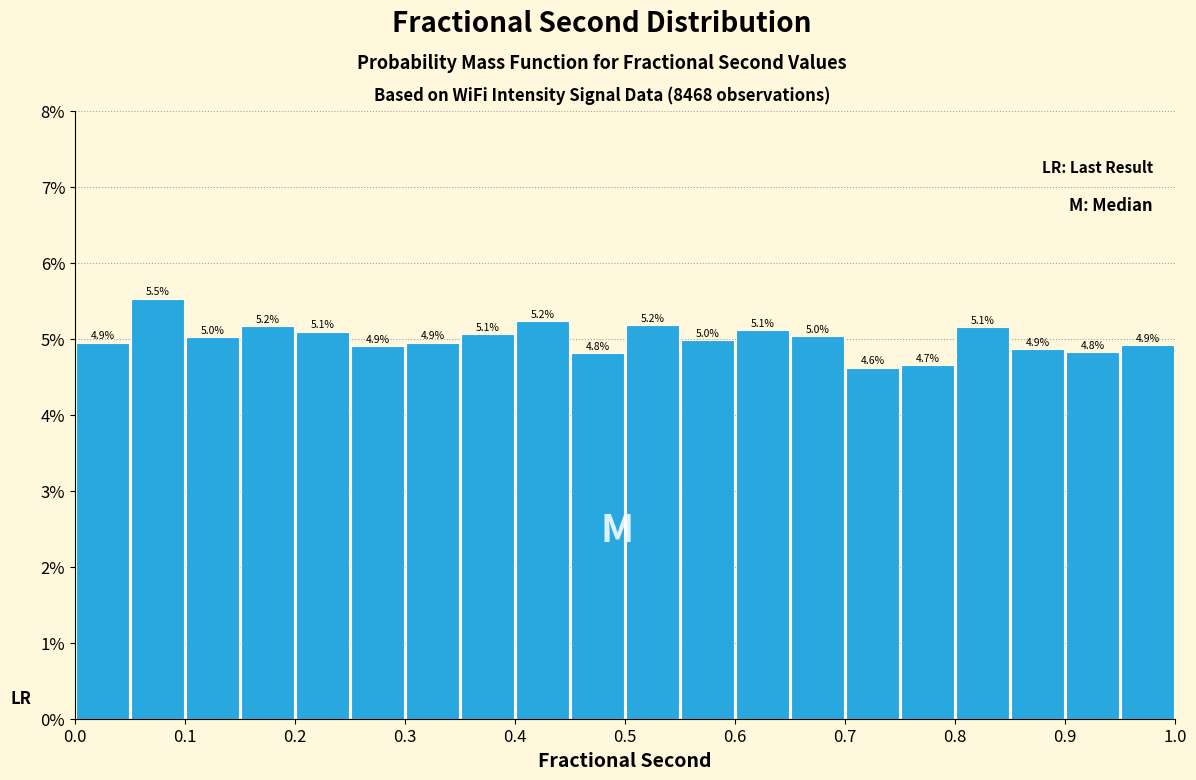

Which range on the x-axis has the tallest bar?

0.05 to 0.10